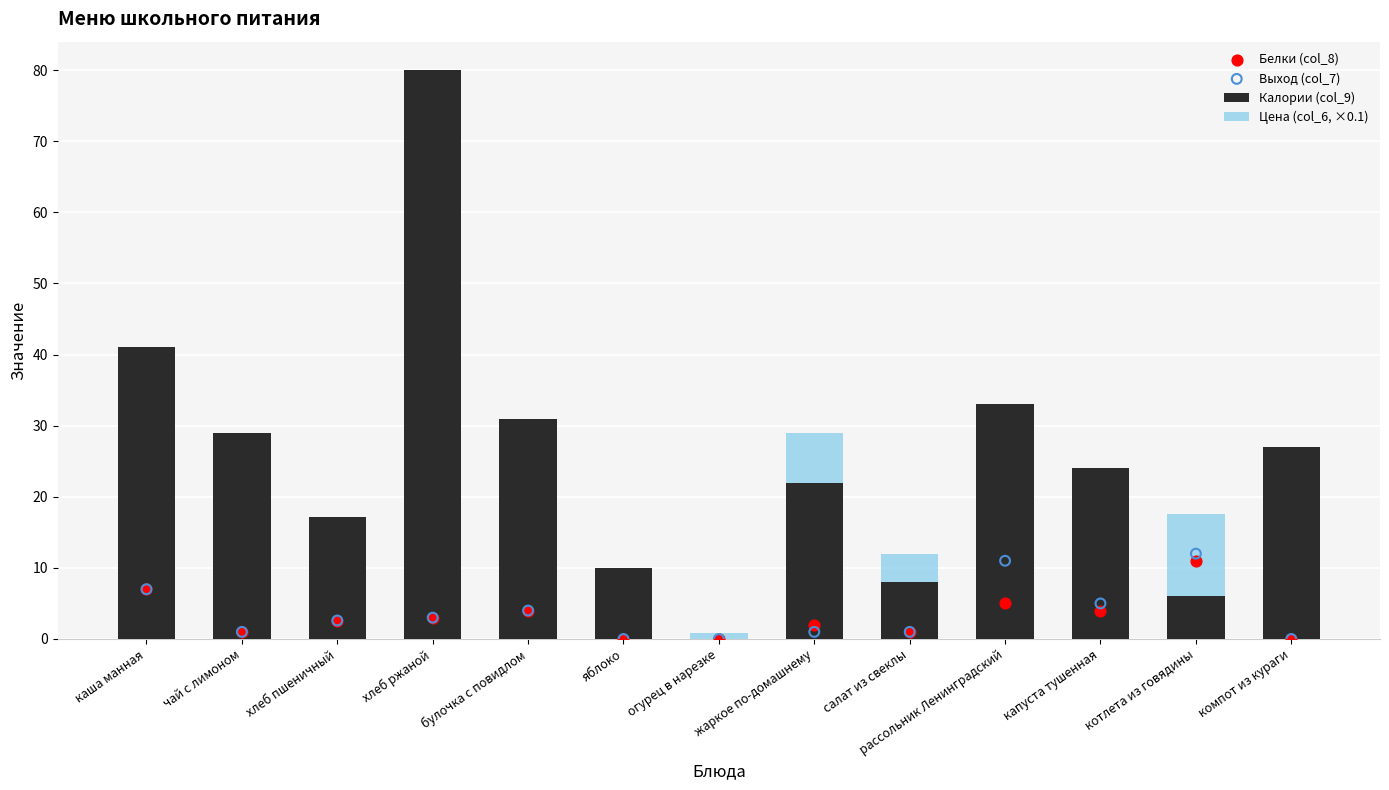

Which series contains the lowest Y value?

Калории (col_9)